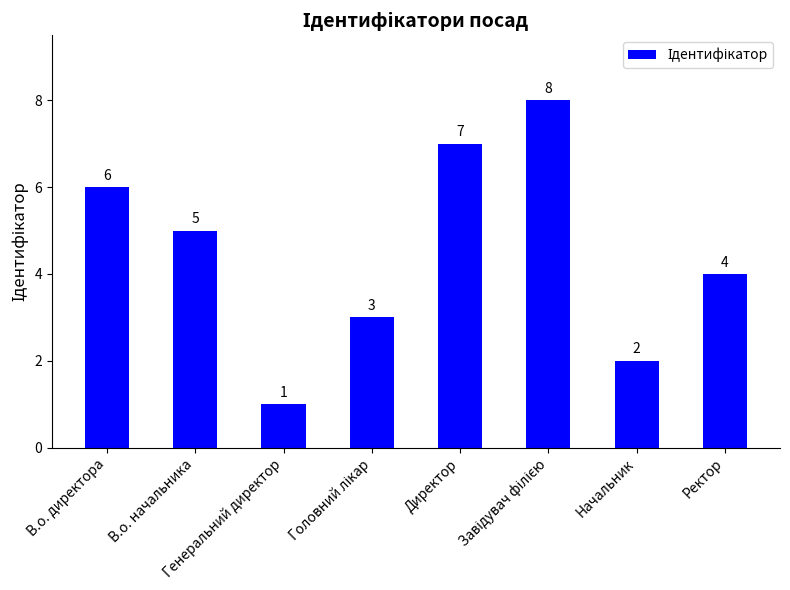

How many distinct data groups are displayed?

1